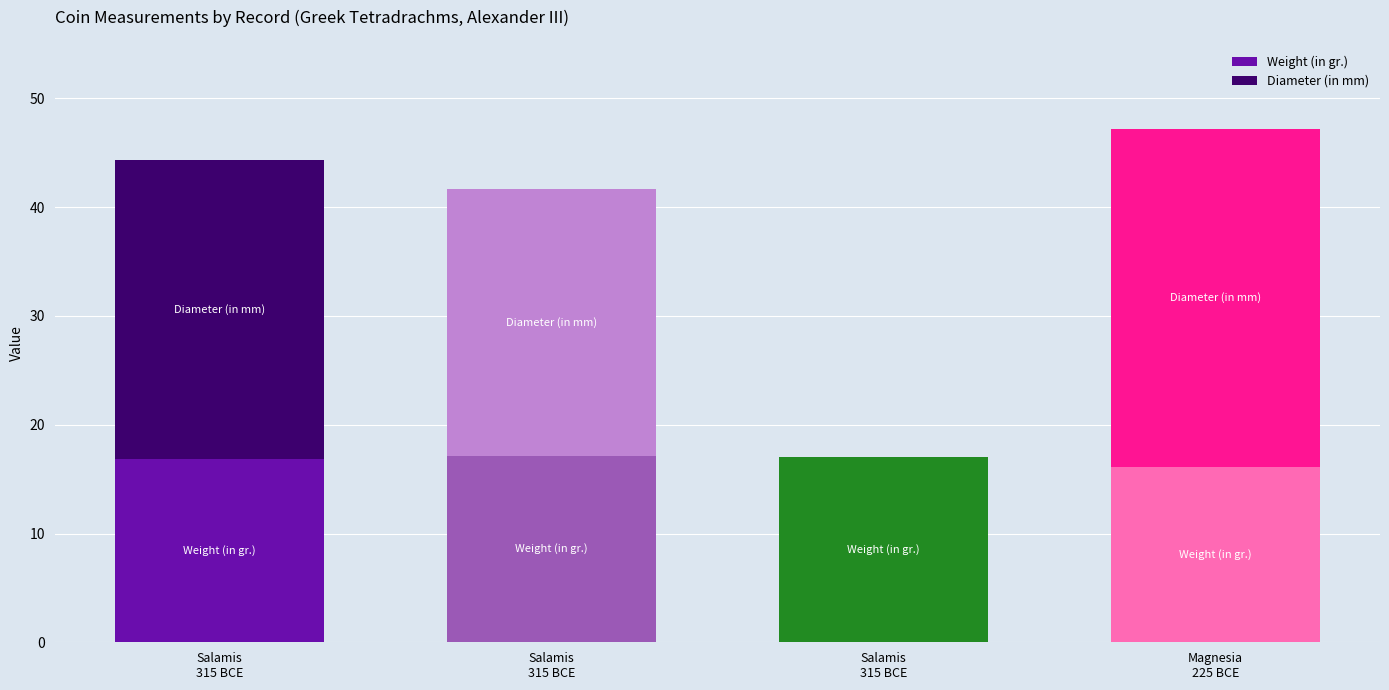

What is the total value across all series at Salamis
315 BCE?

44.4